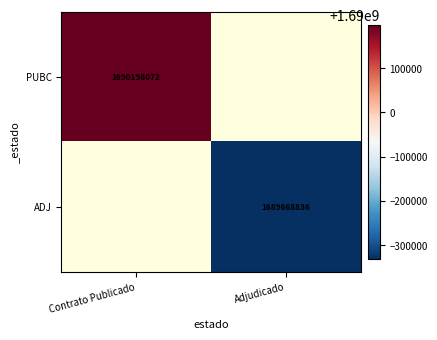

Is it true that ADJ equals 2351660666 at Adjudicado?

False